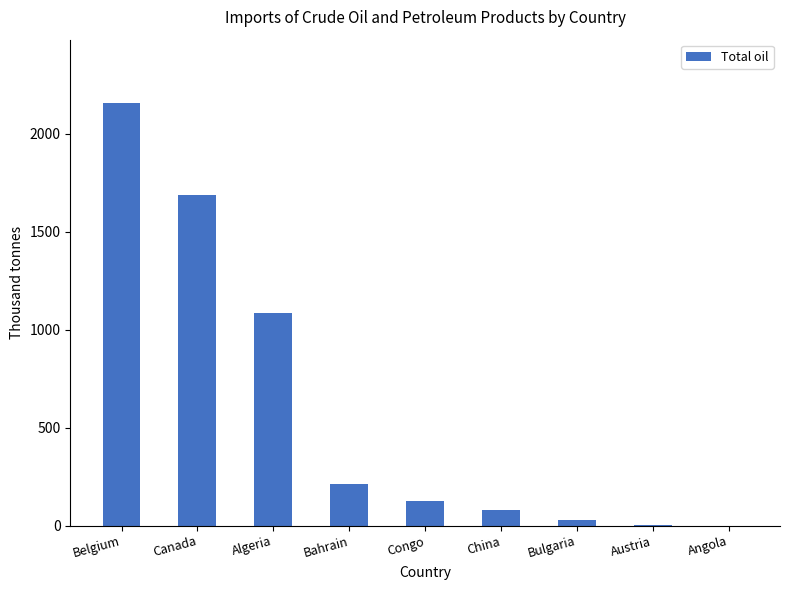

The chart shows a value of 1293 at Belgium. True or false?

False